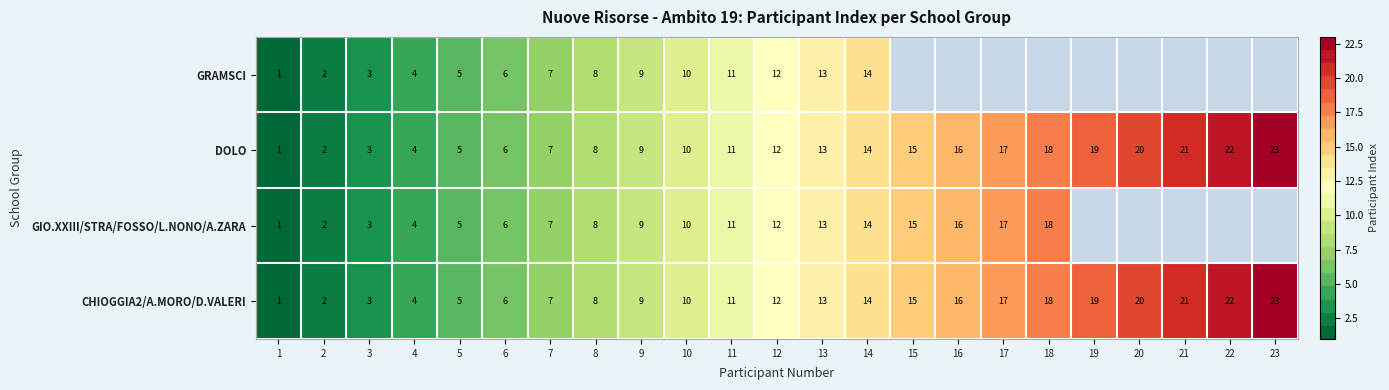

True or false: GIO.XXIII/STRA/FOSSO/L.NONO/A.ZARA has a value of 1 at 2.

False